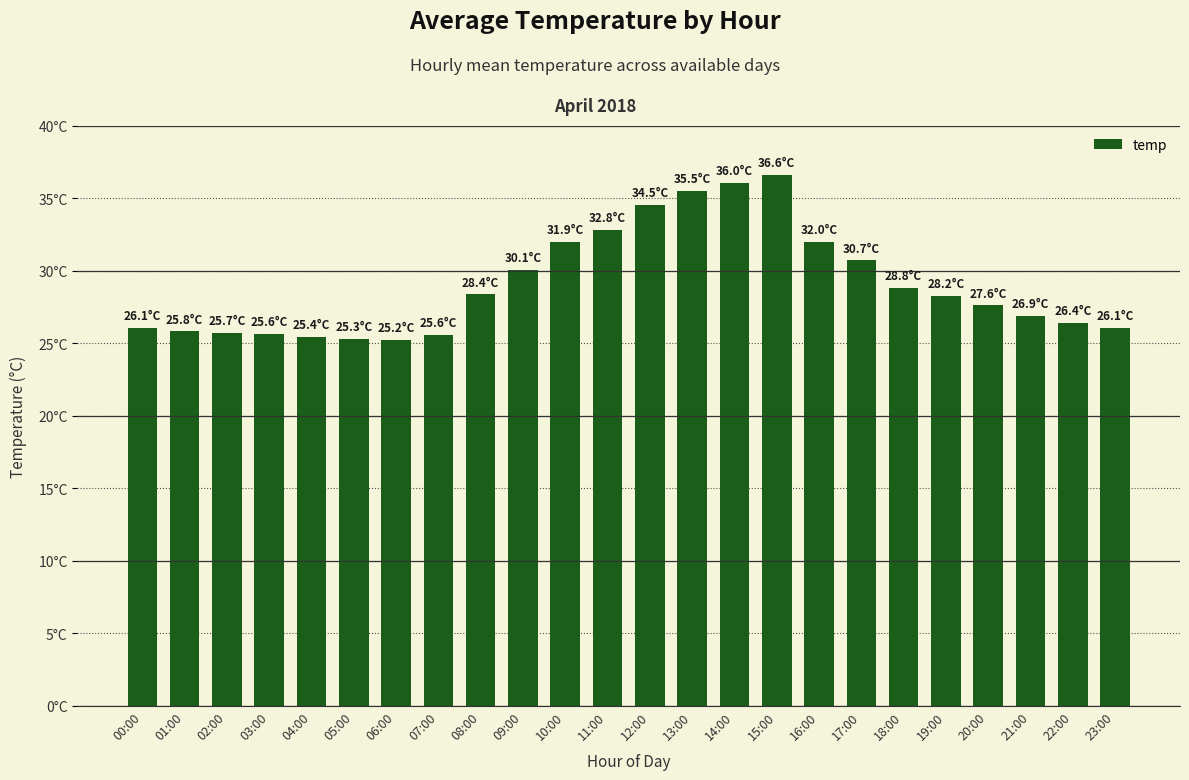

Are the bars horizontal?

No